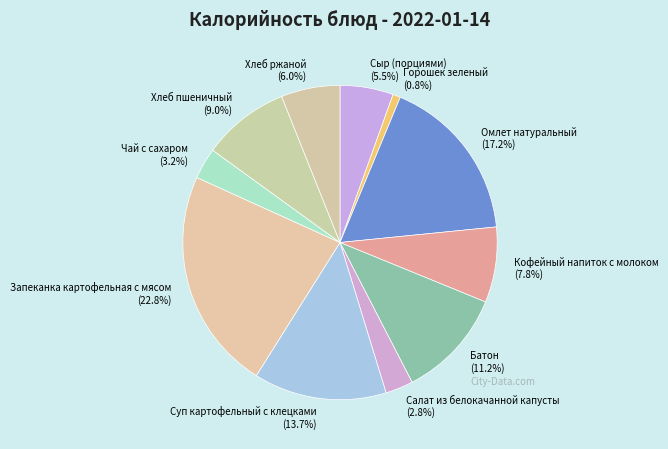

To the nearest percent, what percentage of the pie is Омлет натуральный?

17%